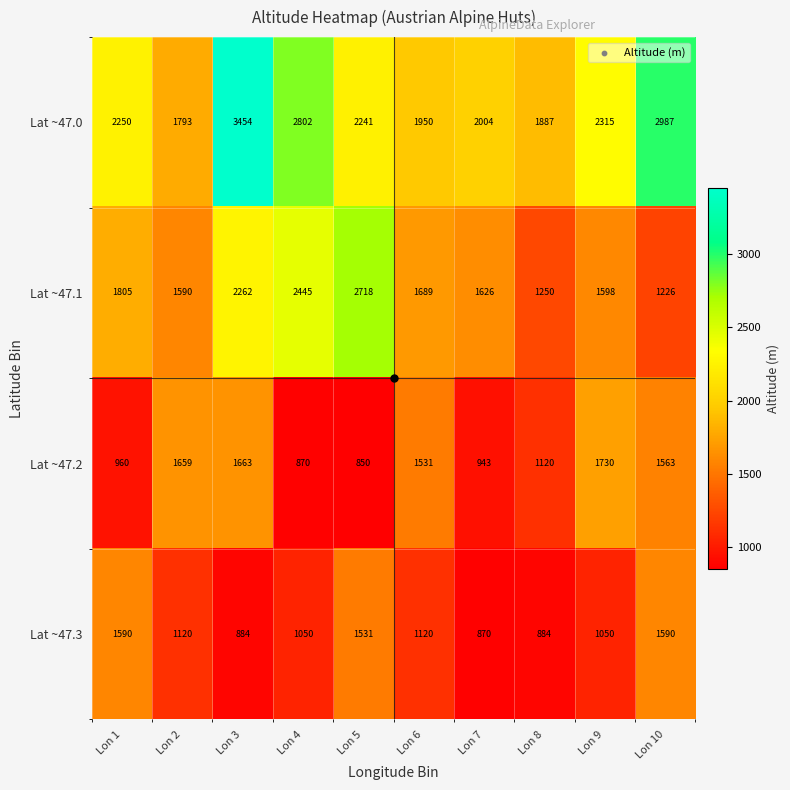

The value of Lat ~47.2 at Lon 9 is 1001. True or false?

False